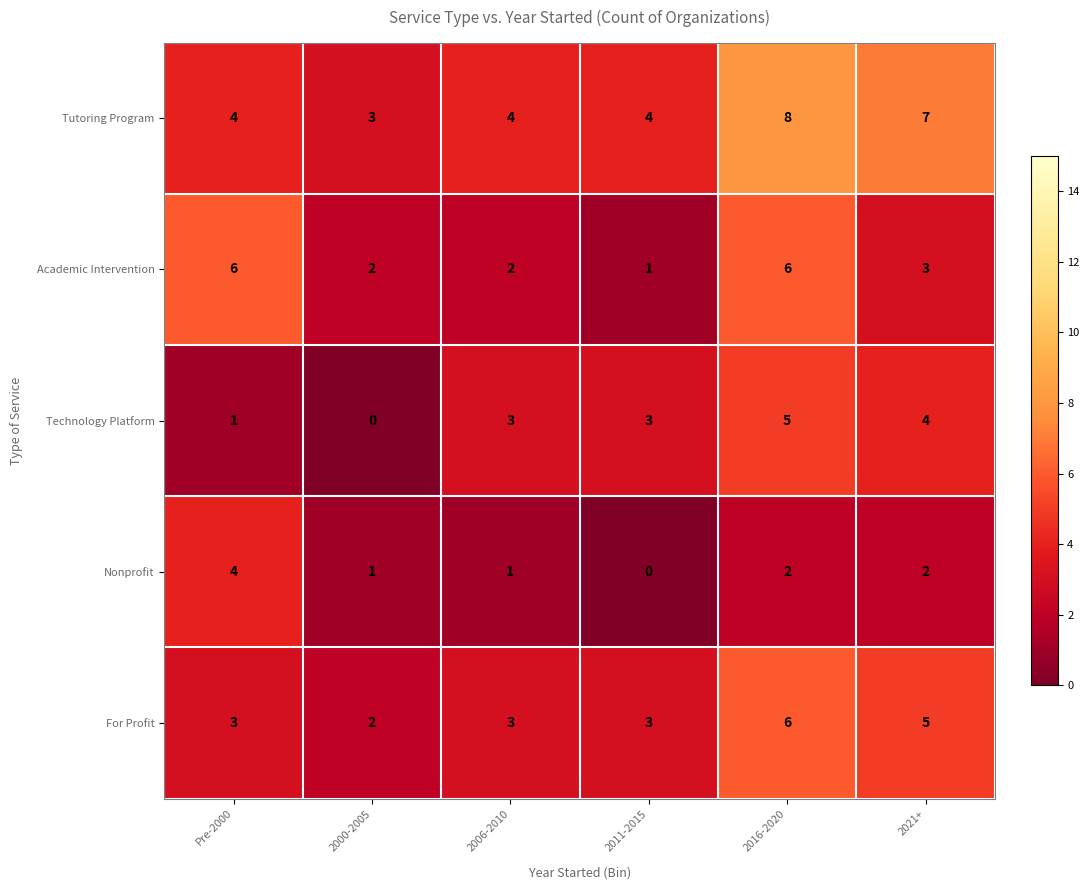

Which series has the largest total across all categories?

Tutoring Program